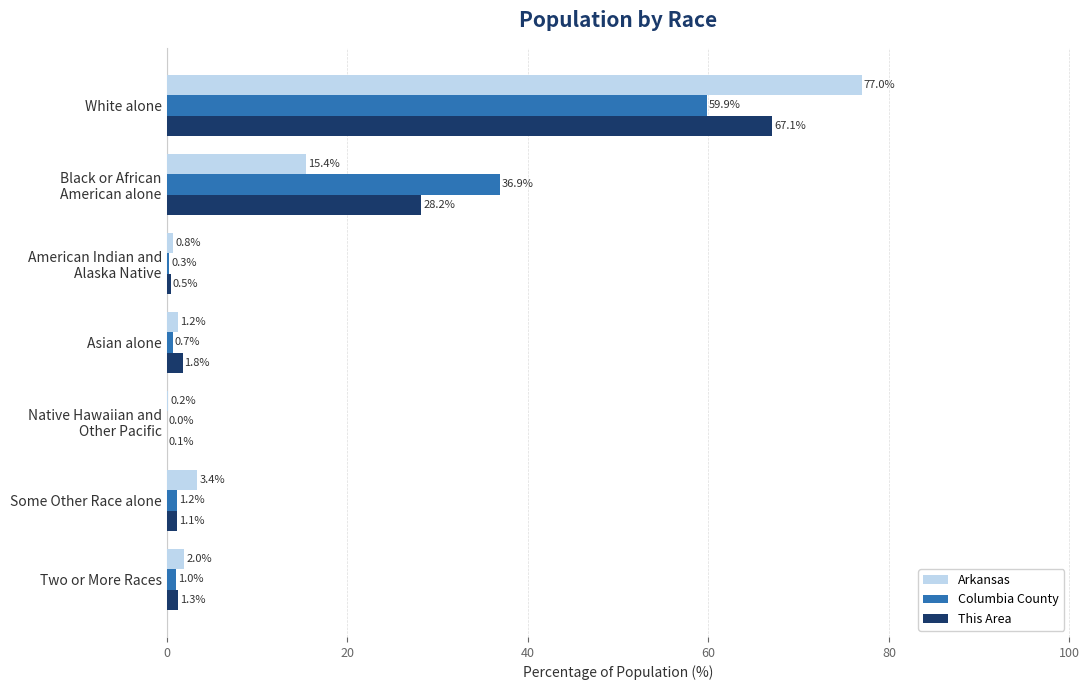

What value does the Arkansas series have at Some Other Race alone?

3.4